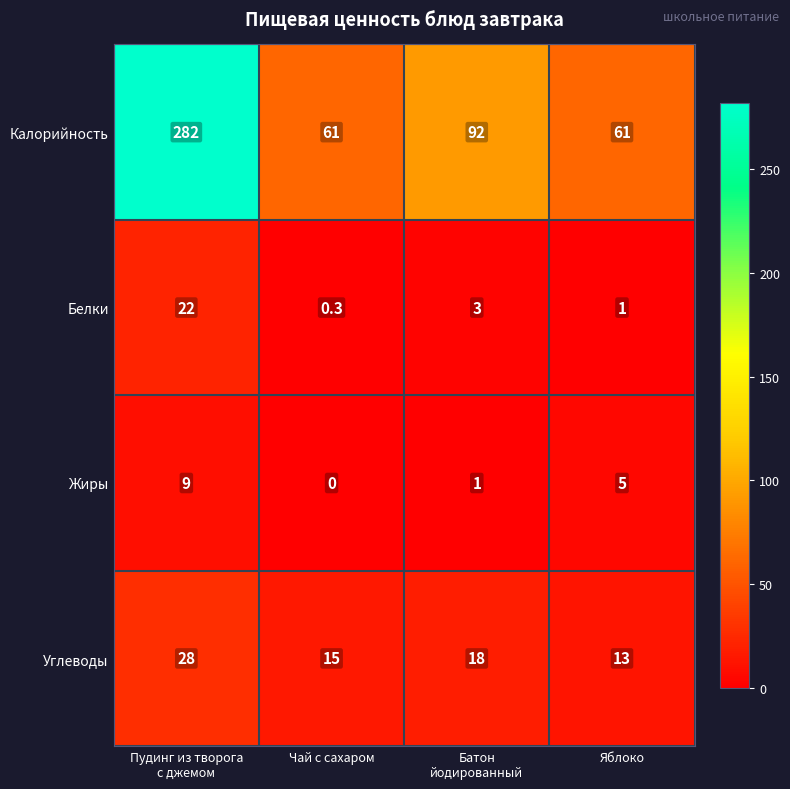

Is it true that Калорийность equals 61.0 at Чай с сахаром?

True